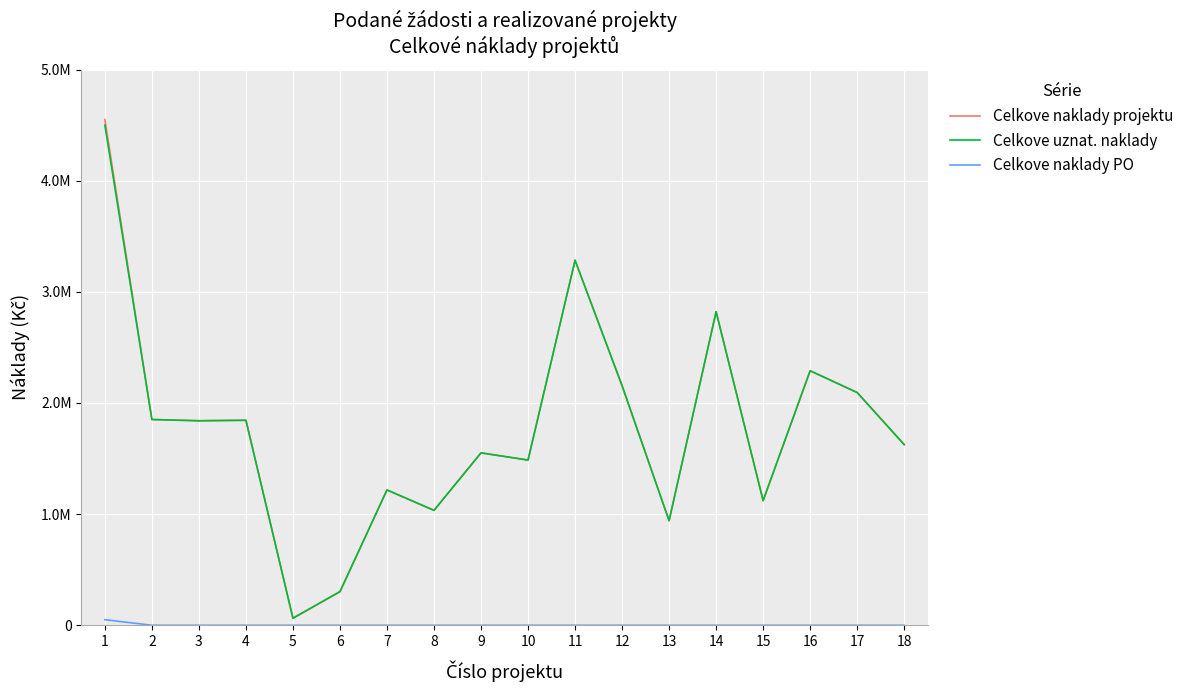

Does the chart display data point markers on the line(s)?

No